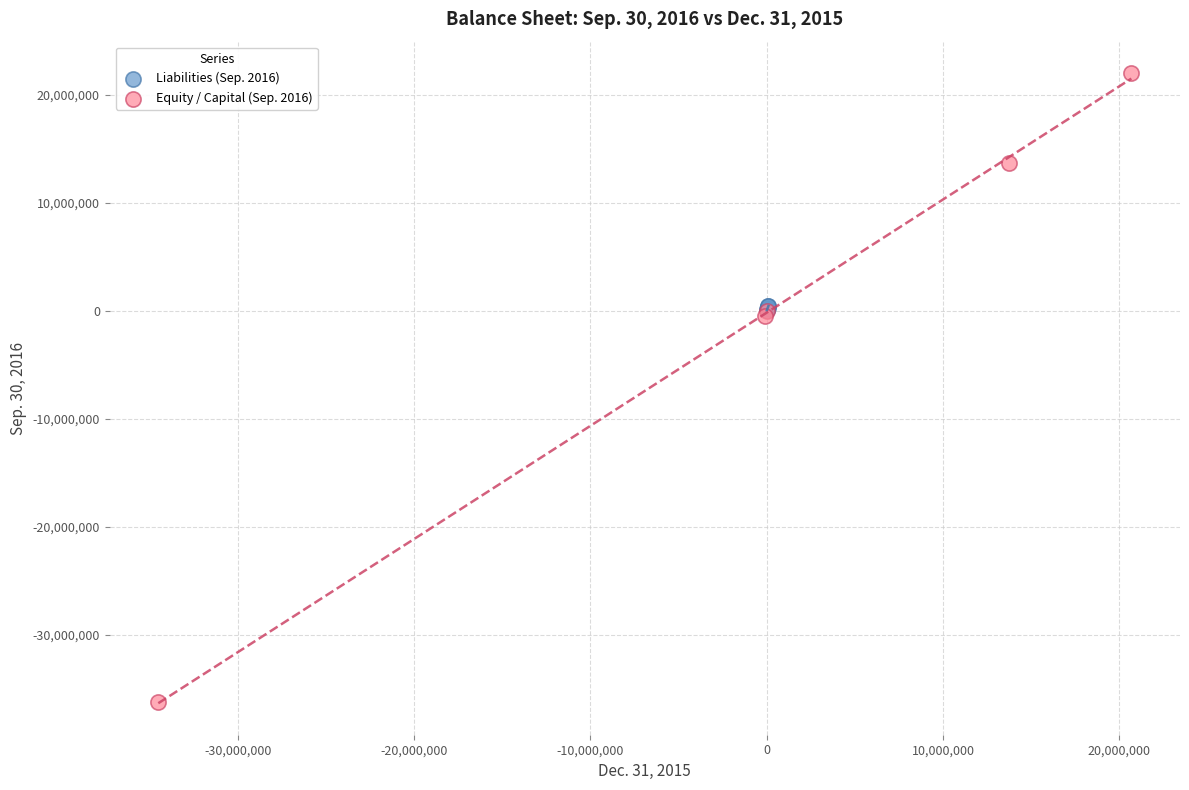

Which series reaches the minimum Y coordinate?

Equity / Capital (Sep. 2016)